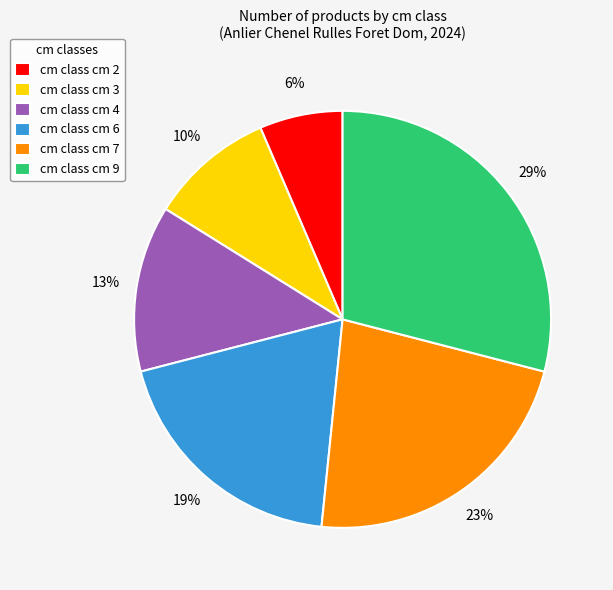

Which slice is the smallest?

cm class cm 2